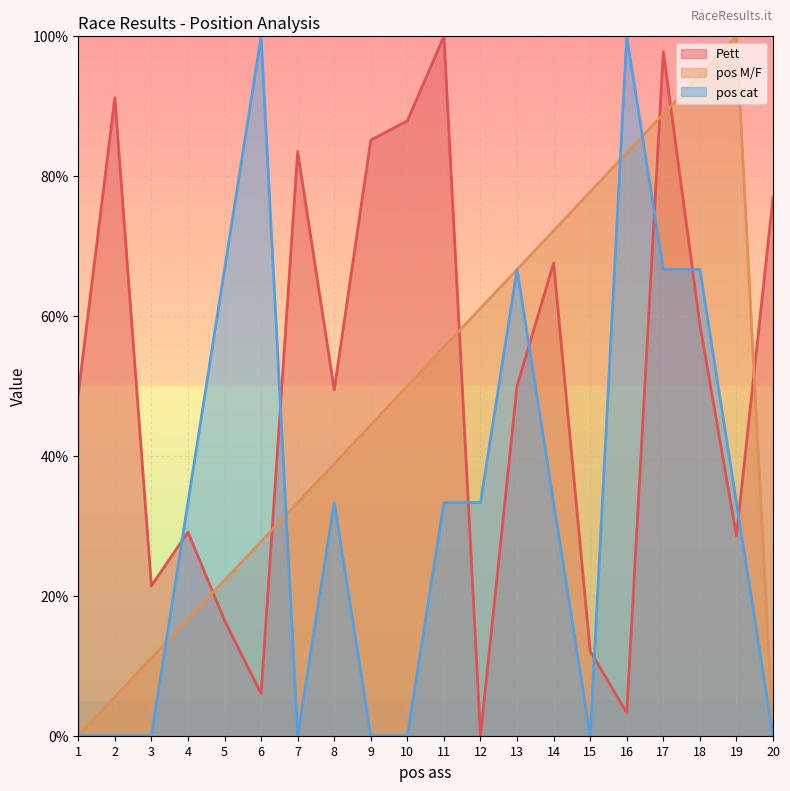

Reading left to right, list all the values displayed in this chart.

Pett: 48.9	91.2	21.4	29.1	16.5	6.0	83.5	49.5	85.2	87.9	100.0	0.0	50.0	67.6	12.1	3.3	97.8	58.8	28.6	76.9
pos M/F: 0.0	5.6	11.1	16.7	22.2	27.8	33.3	38.9	44.4	50.0	55.6	61.1	66.7	72.2	77.8	83.3	88.9	94.4	100.0	0.0
pos cat: 0.0	0.0	0.0	33.3	66.7	100.0	0.0	33.3	0.0	0.0	33.3	33.3	66.7	33.3	0.0	100.0	66.7	66.7	33.3	0.0